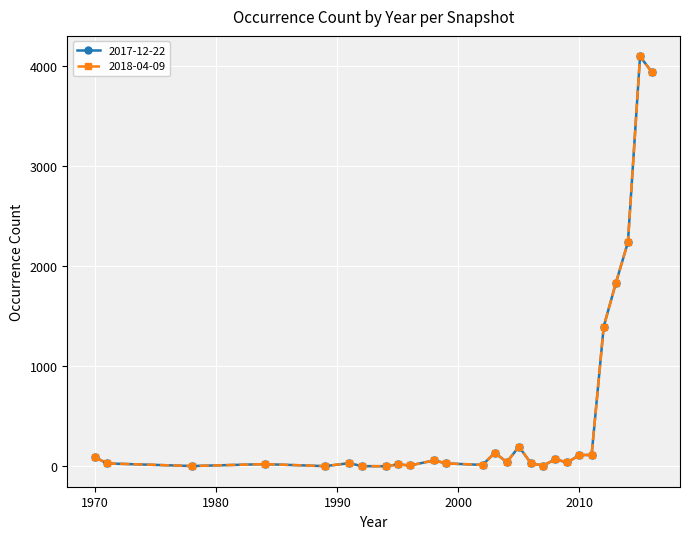

Is this an area chart (filled region under the line)?

No